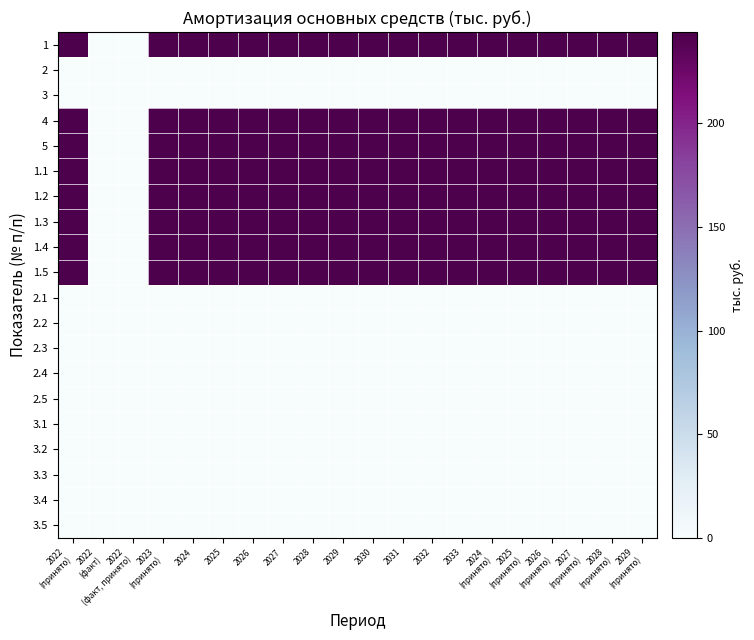

Reading right to left, what are all the values shown in this chart?

1: 2029
(принято)=244	2028
(принято)=244	2027
(принято)=244	2026
(принято)=244	2025
(принято)=244	2024
(принято)=244	2033=244	2032=244	2031=244	2030=244	2029=244	2028=244	2027=244	2026=244	2025=244	2024=244	2023
(принято)=244	2022
(факт, принято)=0	2022
(факт)=0	2022
(принято)=244
2: 2029
(принято)=0	2028
(принято)=0	2027
(принято)=0	2026
(принято)=0	2025
(принято)=0	2024
(принято)=0	2033=0	2032=0	2031=0	2030=0	2029=0	2028=0	2027=0	2026=0	2025=0	2024=0	2023
(принято)=0	2022
(факт, принято)=0	2022
(факт)=0	2022
(принято)=0
3: 2029
(принято)=0	2028
(принято)=0	2027
(принято)=0	2026
(принято)=0	2025
(принято)=0	2024
(принято)=0	2033=0	2032=0	2031=0	2030=0	2029=0	2028=0	2027=0	2026=0	2025=0	2024=0	2023
(принято)=0	2022
(факт, принято)=0	2022
(факт)=0	2022
(принято)=0
4: 2029
(принято)=244	2028
(принято)=244	2027
(принято)=244	2026
(принято)=244	2025
(принято)=244	2024
(принято)=244	2033=244	2032=244	2031=244	2030=244	2029=244	2028=244	2027=244	2026=244	2025=244	2024=244	2023
(принято)=244	2022
(факт, принято)=0	2022
(факт)=0	2022
(принято)=244
5: 2029
(принято)=244	2028
(принято)=244	2027
(принято)=244	2026
(принято)=244	2025
(принято)=244	2024
(принято)=244	2033=244	2032=244	2031=244	2030=244	2029=244	2028=244	2027=244	2026=244	2025=244	2024=244	2023
(принято)=244	2022
(факт, принято)=0	2022
(факт)=0	2022
(принято)=244
1.1: 2029
(принято)=244	2028
(принято)=244	2027
(принято)=244	2026
(принято)=244	2025
(принято)=244	2024
(принято)=244	2033=244	2032=244	2031=244	2030=244	2029=244	2028=244	2027=244	2026=244	2025=244	2024=244	2023
(принято)=244	2022
(факт, принято)=0	2022
(факт)=0	2022
(принято)=244
1.2: 2029
(принято)=244	2028
(принято)=244	2027
(принято)=244	2026
(принято)=244	2025
(принято)=244	2024
(принято)=244	2033=244	2032=244	2031=244	2030=244	2029=244	2028=244	2027=244	2026=244	2025=244	2024=244	2023
(принято)=244	2022
(факт, принято)=0	2022
(факт)=0	2022
(принято)=244
1.3: 2029
(принято)=244	2028
(принято)=244	2027
(принято)=244	2026
(принято)=244	2025
(принято)=244	2024
(принято)=244	2033=244	2032=244	2031=244	2030=244	2029=244	2028=244	2027=244	2026=244	2025=244	2024=244	2023
(принято)=244	2022
(факт, принято)=0	2022
(факт)=0	2022
(принято)=244
1.4: 2029
(принято)=244	2028
(принято)=244	2027
(принято)=244	2026
(принято)=244	2025
(принято)=244	2024
(принято)=244	2033=244	2032=244	2031=244	2030=244	2029=244	2028=244	2027=244	2026=244	2025=244	2024=244	2023
(принято)=244	2022
(факт, принято)=0	2022
(факт)=0	2022
(принято)=244
1.5: 2029
(принято)=244	2028
(принято)=244	2027
(принято)=244	2026
(принято)=244	2025
(принято)=244	2024
(принято)=244	2033=244	2032=244	2031=244	2030=244	2029=244	2028=244	2027=244	2026=244	2025=244	2024=244	2023
(принято)=244	2022
(факт, принято)=0	2022
(факт)=0	2022
(принято)=244
2.1: 2029
(принято)=0	2028
(принято)=0	2027
(принято)=0	2026
(принято)=0	2025
(принято)=0	2024
(принято)=0	2033=0	2032=0	2031=0	2030=0	2029=0	2028=0	2027=0	2026=0	2025=0	2024=0	2023
(принято)=0	2022
(факт, принято)=0	2022
(факт)=0	2022
(принято)=0
2.2: 2029
(принято)=0	2028
(принято)=0	2027
(принято)=0	2026
(принято)=0	2025
(принято)=0	2024
(принято)=0	2033=0	2032=0	2031=0	2030=0	2029=0	2028=0	2027=0	2026=0	2025=0	2024=0	2023
(принято)=0	2022
(факт, принято)=0	2022
(факт)=0	2022
(принято)=0
2.3: 2029
(принято)=0	2028
(принято)=0	2027
(принято)=0	2026
(принято)=0	2025
(принято)=0	2024
(принято)=0	2033=0	2032=0	2031=0	2030=0	2029=0	2028=0	2027=0	2026=0	2025=0	2024=0	2023
(принято)=0	2022
(факт, принято)=0	2022
(факт)=0	2022
(принято)=0
2.4: 2029
(принято)=0	2028
(принято)=0	2027
(принято)=0	2026
(принято)=0	2025
(принято)=0	2024
(принято)=0	2033=0	2032=0	2031=0	2030=0	2029=0	2028=0	2027=0	2026=0	2025=0	2024=0	2023
(принято)=0	2022
(факт, принято)=0	2022
(факт)=0	2022
(принято)=0
2.5: 2029
(принято)=0	2028
(принято)=0	2027
(принято)=0	2026
(принято)=0	2025
(принято)=0	2024
(принято)=0	2033=0	2032=0	2031=0	2030=0	2029=0	2028=0	2027=0	2026=0	2025=0	2024=0	2023
(принято)=0	2022
(факт, принято)=0	2022
(факт)=0	2022
(принято)=0
3.1: 2029
(принято)=0	2028
(принято)=0	2027
(принято)=0	2026
(принято)=0	2025
(принято)=0	2024
(принято)=0	2033=0	2032=0	2031=0	2030=0	2029=0	2028=0	2027=0	2026=0	2025=0	2024=0	2023
(принято)=0	2022
(факт, принято)=0	2022
(факт)=0	2022
(принято)=0
3.2: 2029
(принято)=0	2028
(принято)=0	2027
(принято)=0	2026
(принято)=0	2025
(принято)=0	2024
(принято)=0	2033=0	2032=0	2031=0	2030=0	2029=0	2028=0	2027=0	2026=0	2025=0	2024=0	2023
(принято)=0	2022
(факт, принято)=0	2022
(факт)=0	2022
(принято)=0
3.3: 2029
(принято)=0	2028
(принято)=0	2027
(принято)=0	2026
(принято)=0	2025
(принято)=0	2024
(принято)=0	2033=0	2032=0	2031=0	2030=0	2029=0	2028=0	2027=0	2026=0	2025=0	2024=0	2023
(принято)=0	2022
(факт, принято)=0	2022
(факт)=0	2022
(принято)=0
3.4: 2029
(принято)=0	2028
(принято)=0	2027
(принято)=0	2026
(принято)=0	2025
(принято)=0	2024
(принято)=0	2033=0	2032=0	2031=0	2030=0	2029=0	2028=0	2027=0	2026=0	2025=0	2024=0	2023
(принято)=0	2022
(факт, принято)=0	2022
(факт)=0	2022
(принято)=0
3.5: 2029
(принято)=0	2028
(принято)=0	2027
(принято)=0	2026
(принято)=0	2025
(принято)=0	2024
(принято)=0	2033=0	2032=0	2031=0	2030=0	2029=0	2028=0	2027=0	2026=0	2025=0	2024=0	2023
(принято)=0	2022
(факт, принято)=0	2022
(факт)=0	2022
(принято)=0